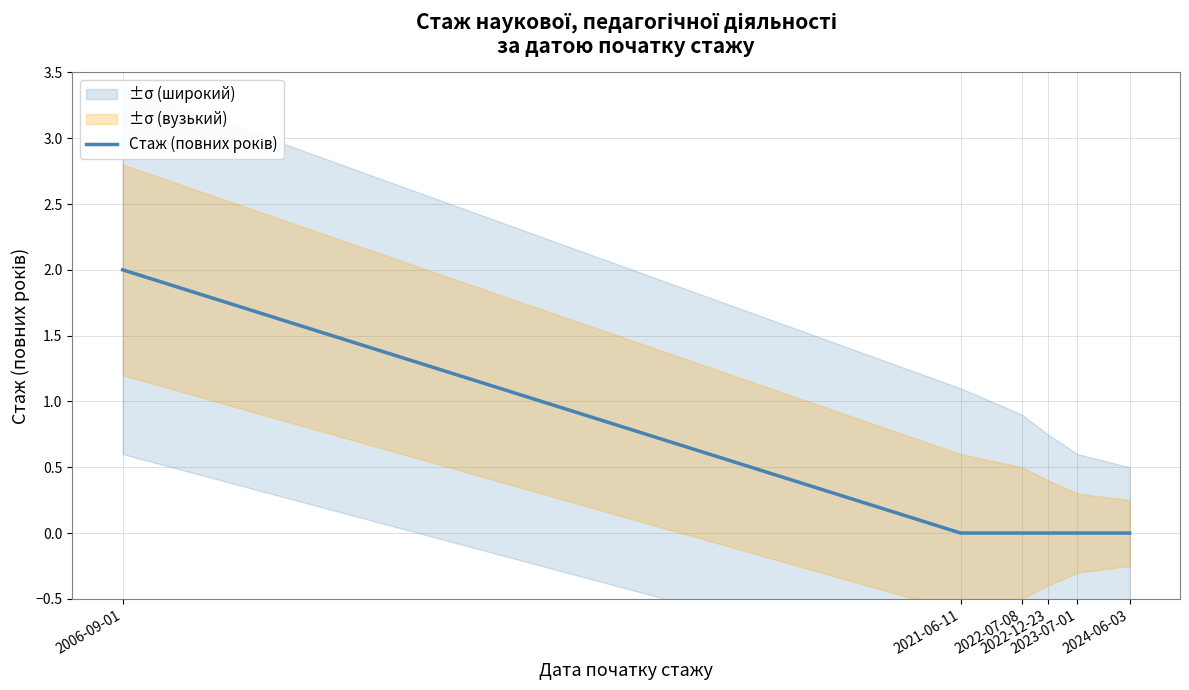

Is it true that the value at 2021-06-11 is 1?

False